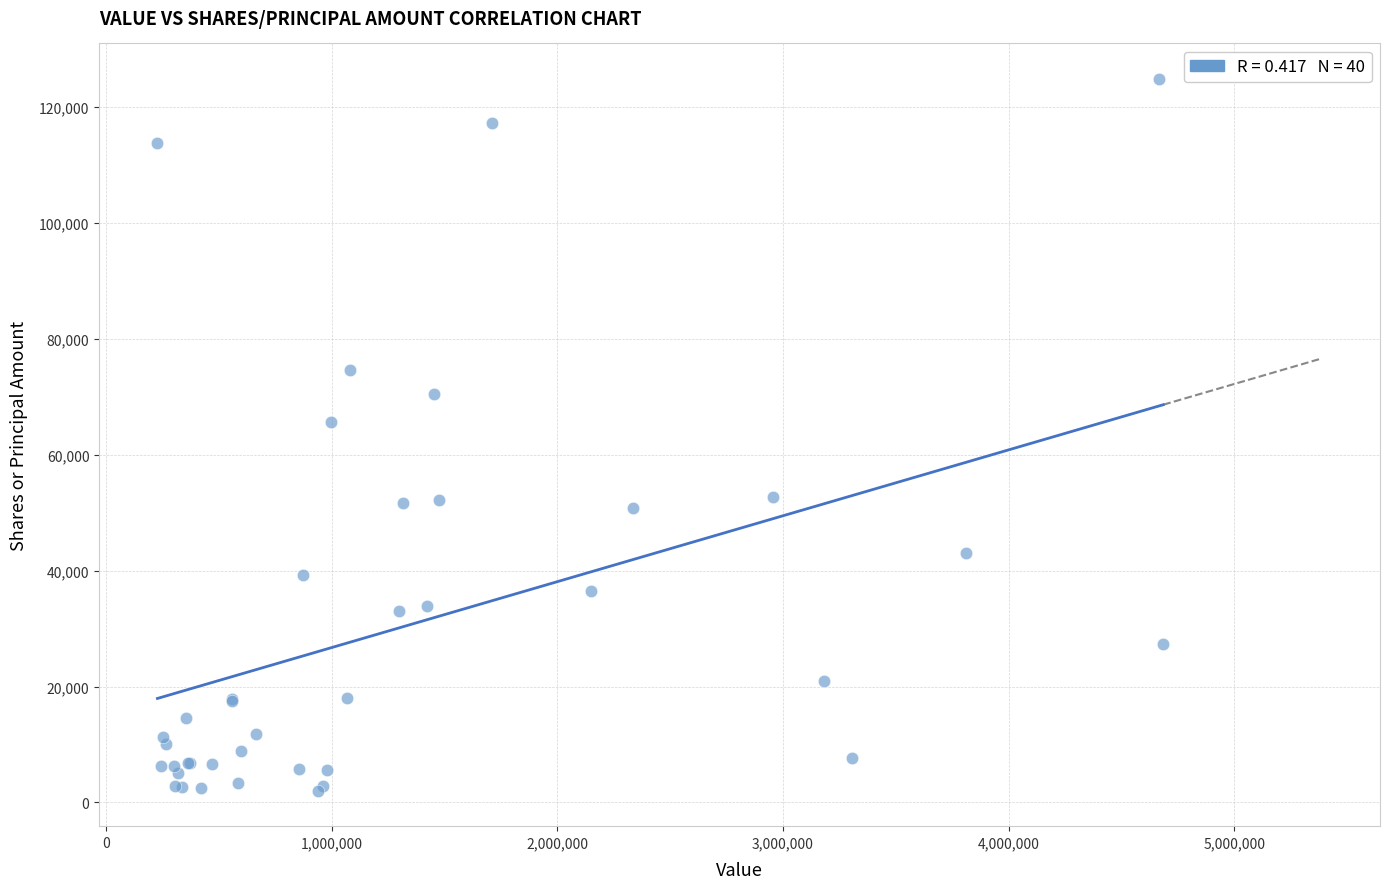

What Y value in the scatter plot is closest to 63463?

65713